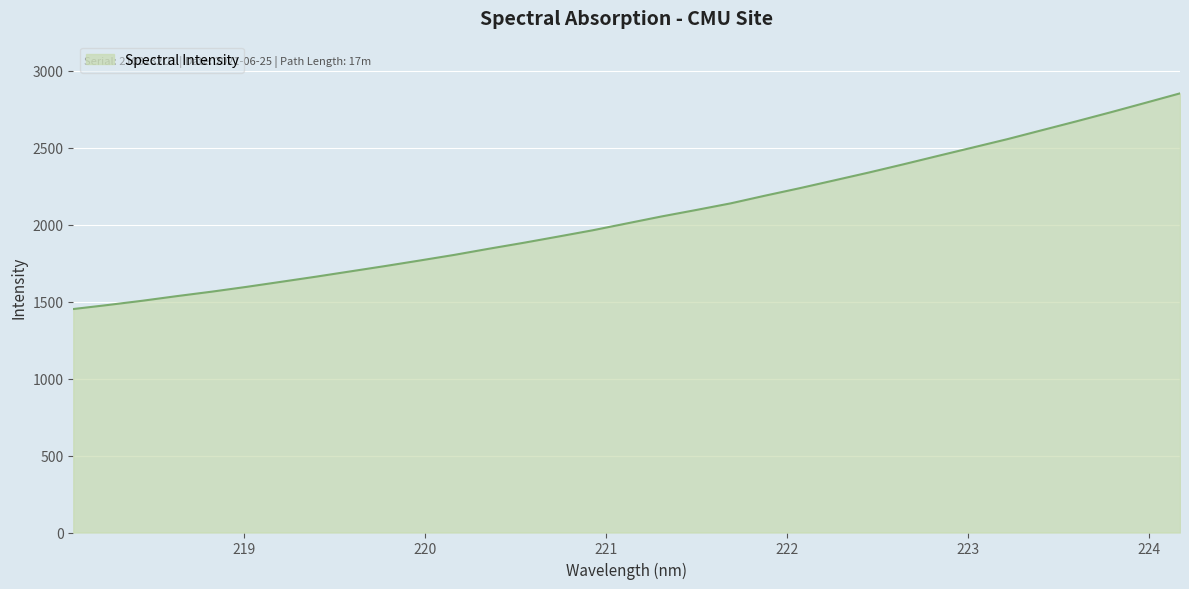

What is the difference between the maximum and minimum values?

1401.4